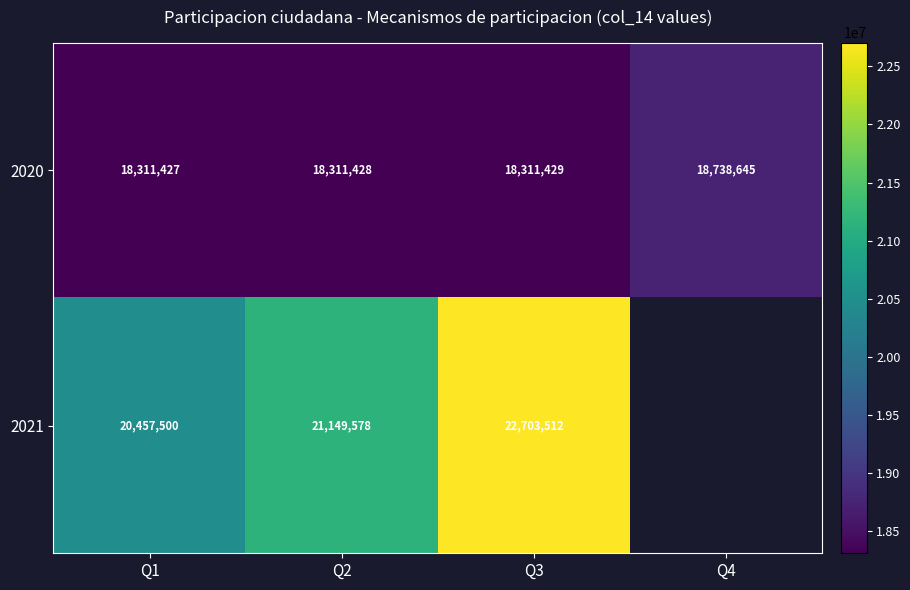

What is the sum of the 2020 values at Q4 and Q2?

37050073